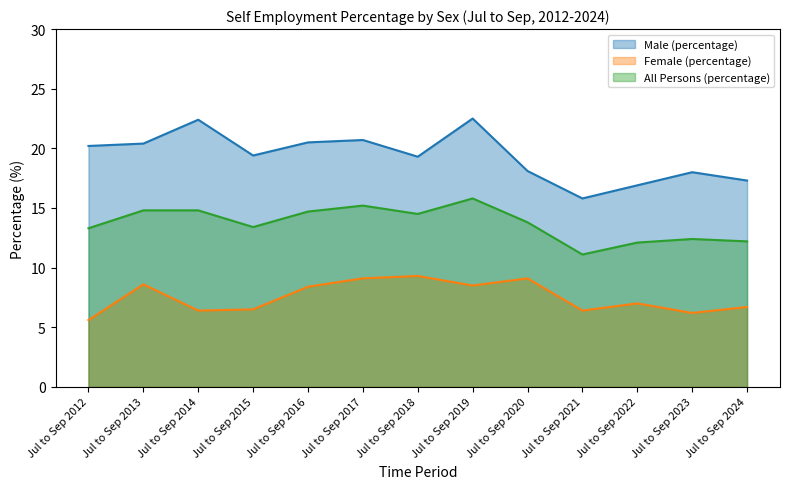

Is it true that Male (percentage) equals 15.8 at Jul to Sep 2021?

True